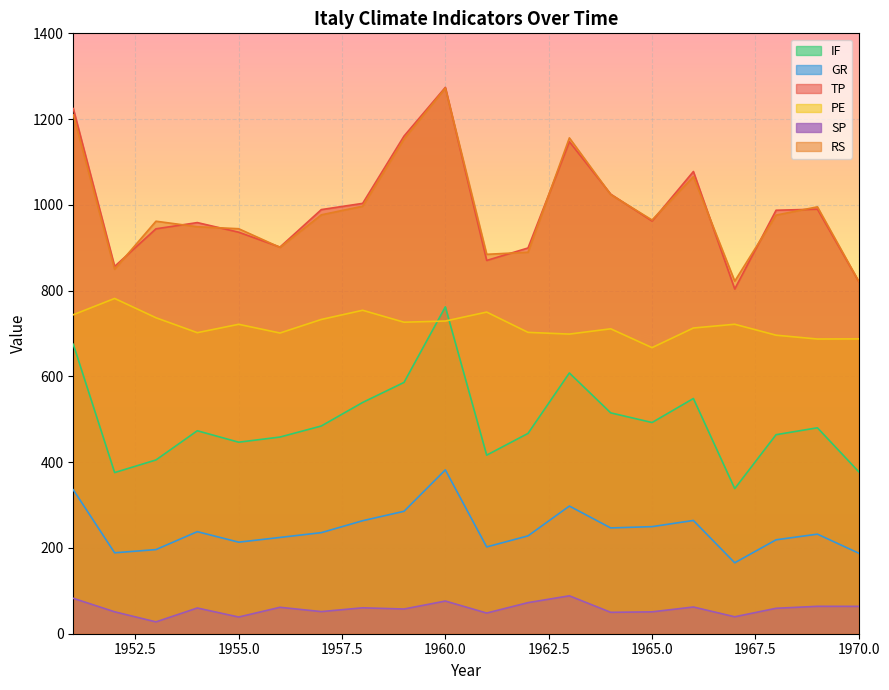

The PE series shows 1064.2 at 1959. True or false?

False